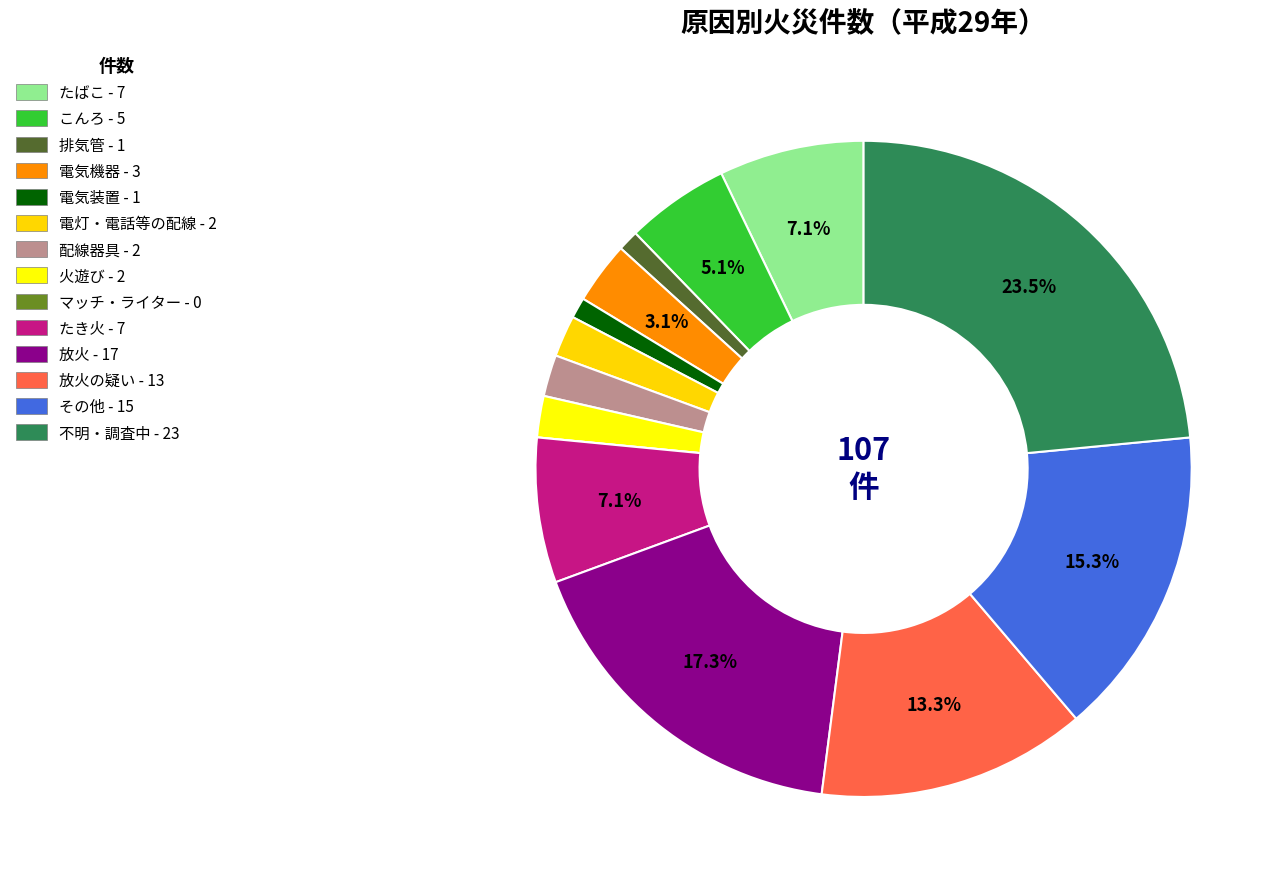

Is there a majority slice in this chart?

No